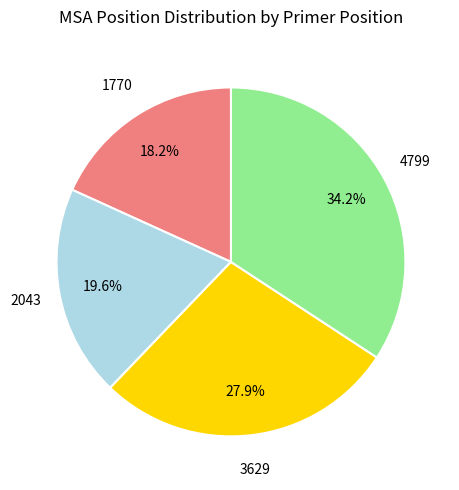

Is there a majority slice in this chart?

No